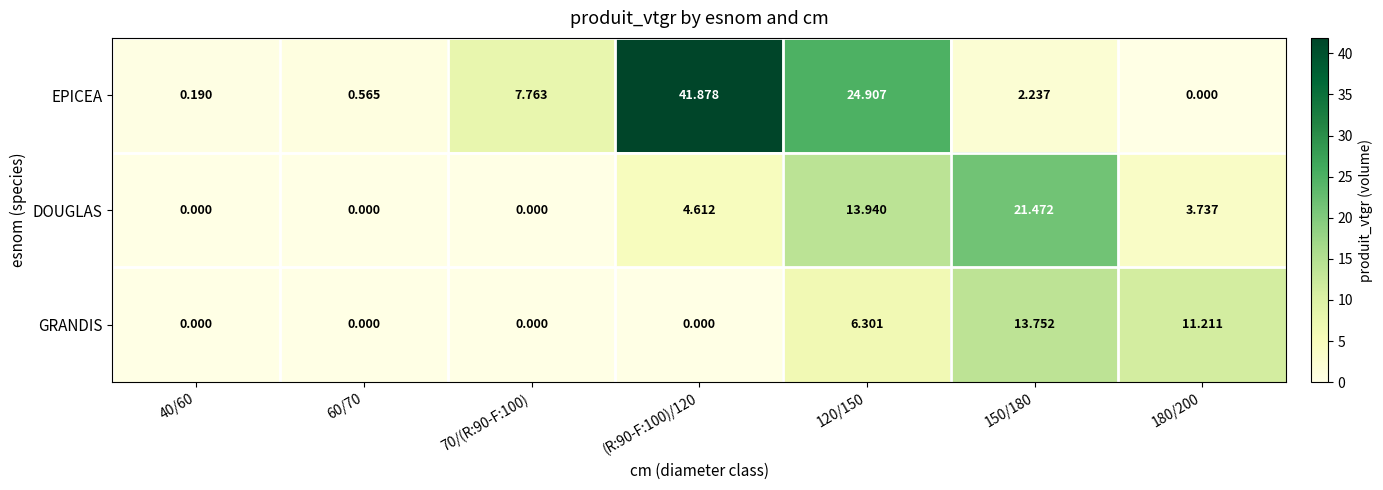

What is the difference between the highest and lowest values at (R:90-F:100)/120?

41.9